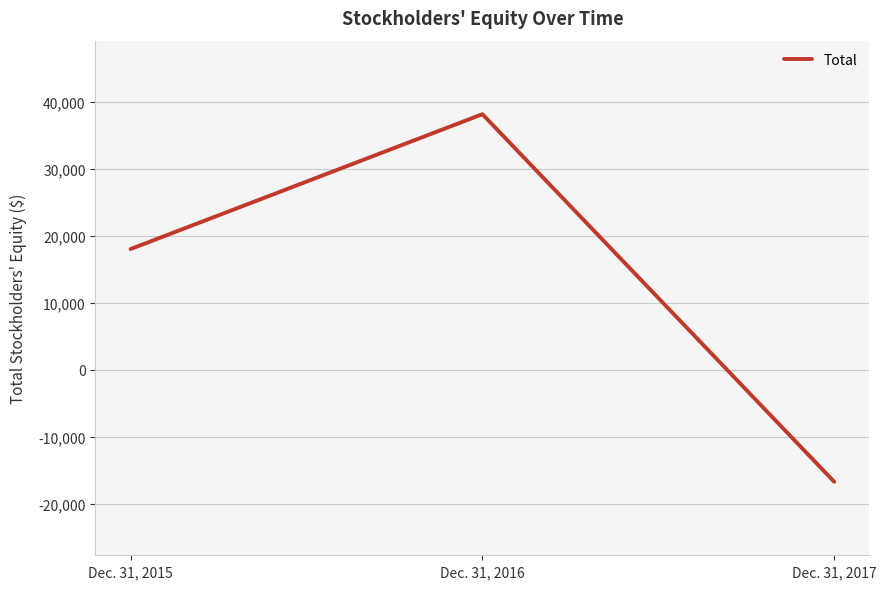

The chart shows a value of -24658 at Dec. 31, 2017. True or false?

False